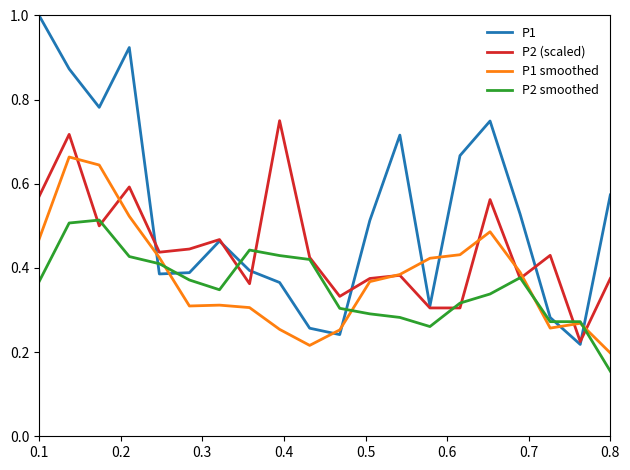

Which series has the widest spread of values?

P1